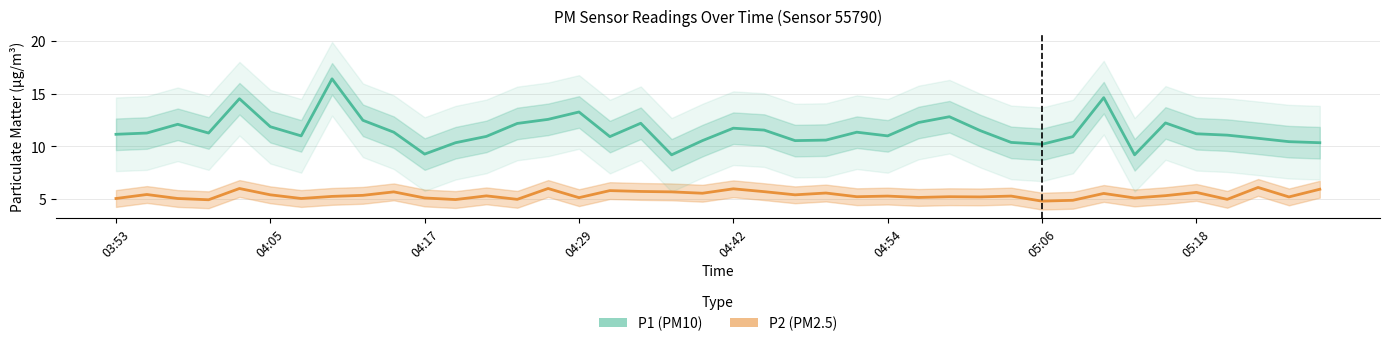

How many interior local valleys does the P2 (PM2.5) series have?

14